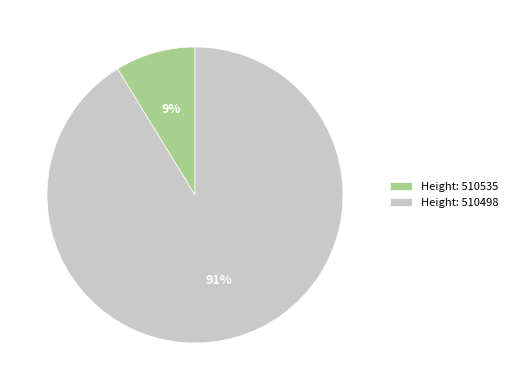

Is it true that Height: 510535 is 23% of the pie?

False